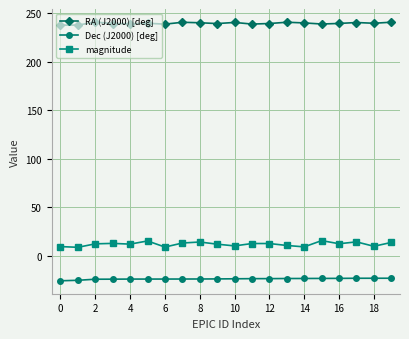

True or false: magnitude has more than 0 interior local peaks.

True